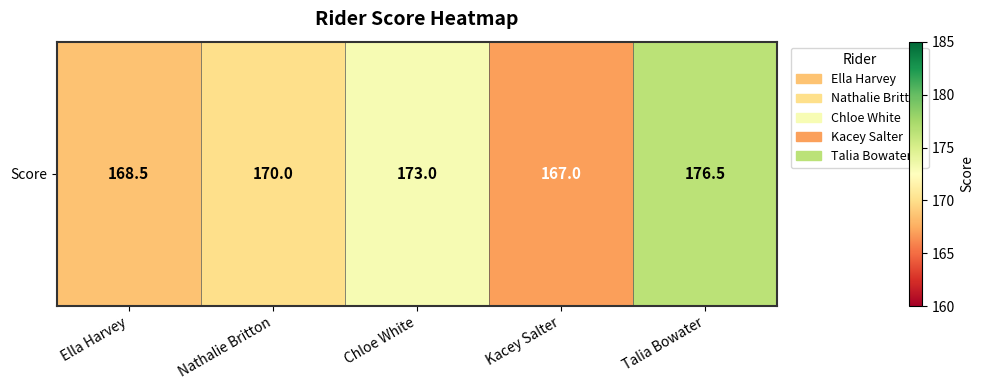

Rank the categories by value from highest to lowest.

Talia Bowater, Chloe White, Nathalie Britton, Ella Harvey, Kacey Salter